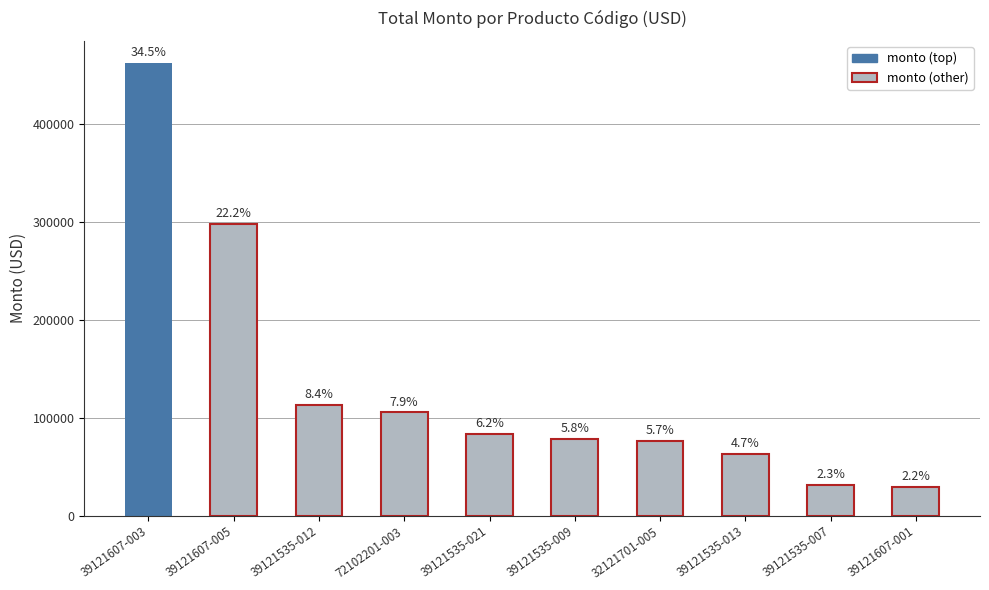

What is the maximum value shown in the chart?

462175